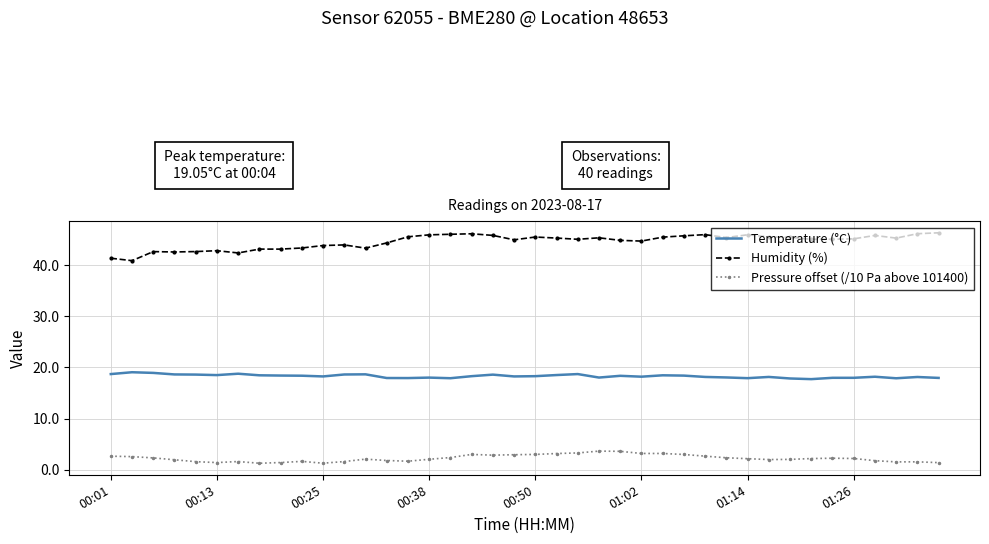

Rank the series by their maximum value, from highest to lowest.

Humidity (%), Temperature (°C), Pressure offset (/10 Pa above 101400)